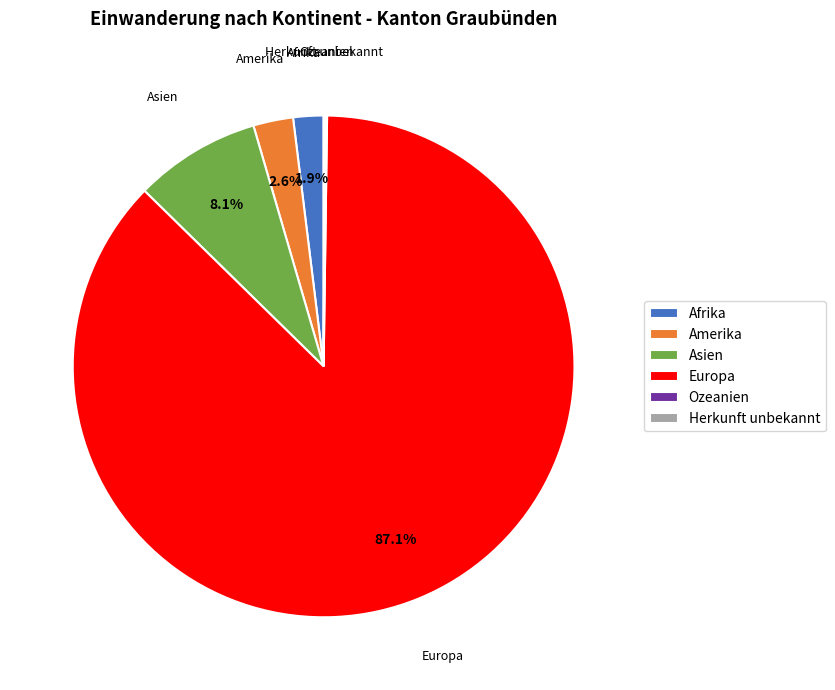

Which slice represents more than half of the pie?

Europa